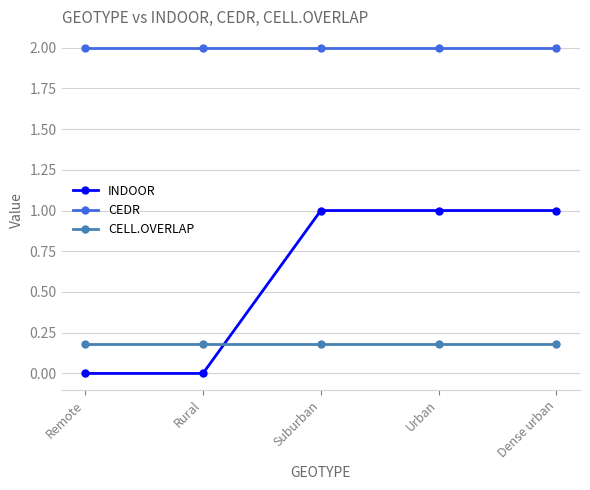

What is the maximum value shown in the chart?

2.0